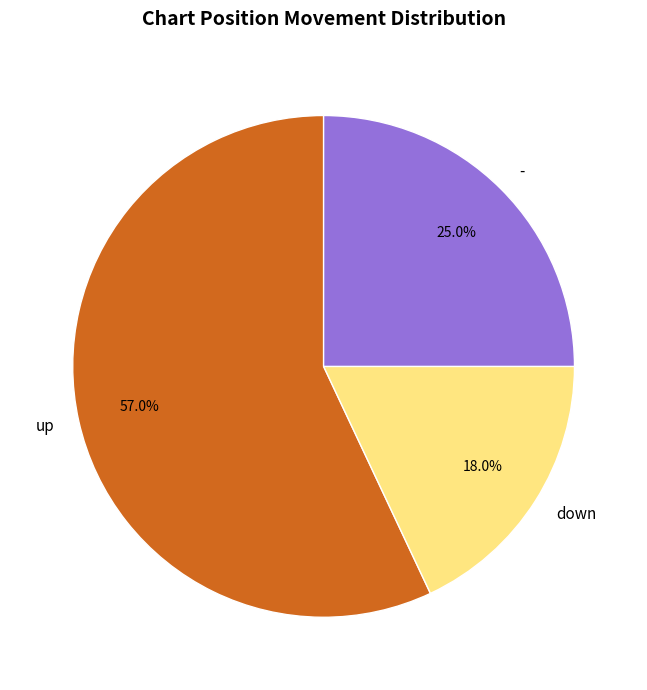

What is the ratio of the value at - to the value at down?

1.4